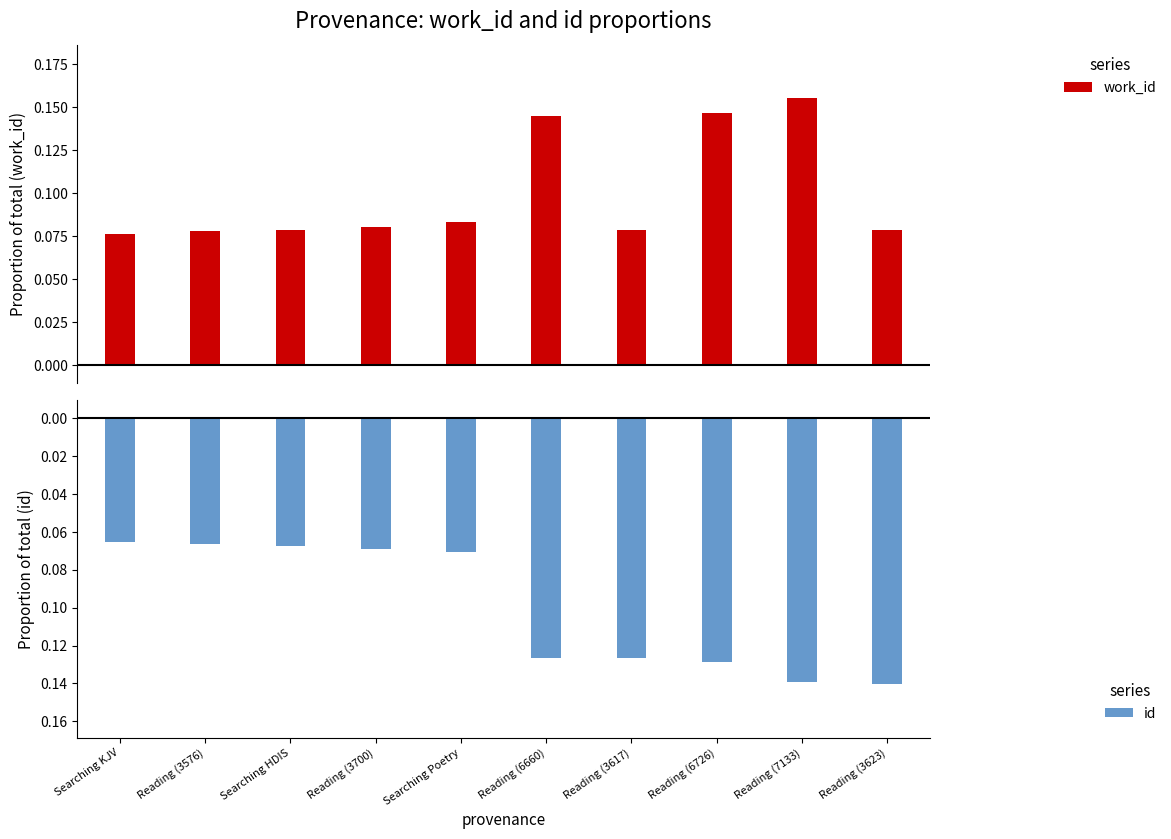

The value of id at Reading (7133) is -0.2. True or false?

False